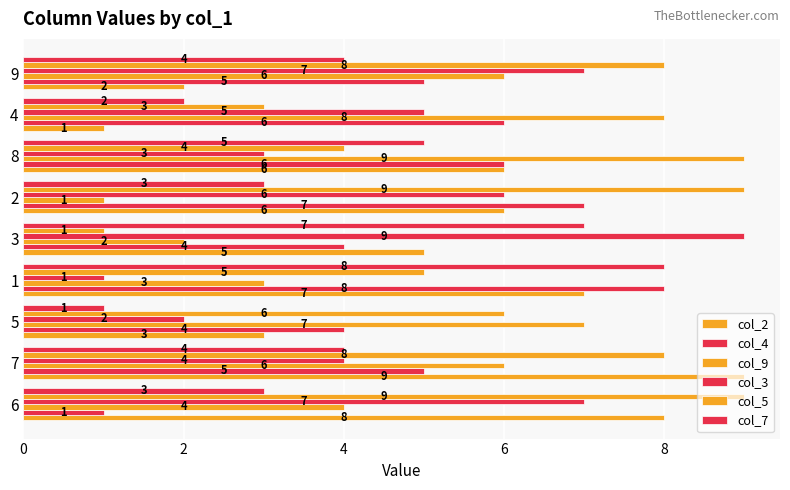

What is the lowest value of the col_3 series?

1